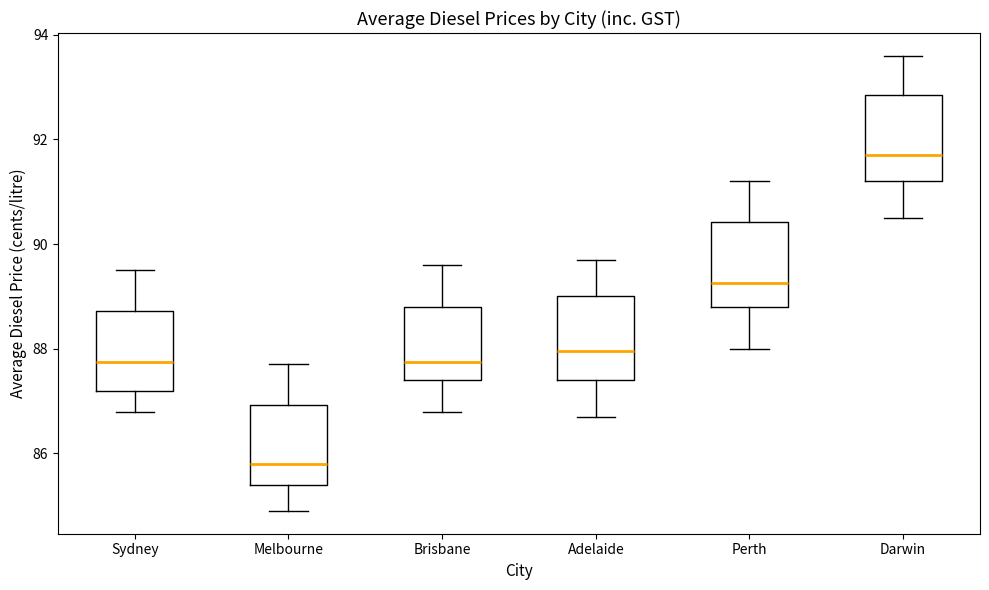

Which box's median line is the lowest?

Melbourne